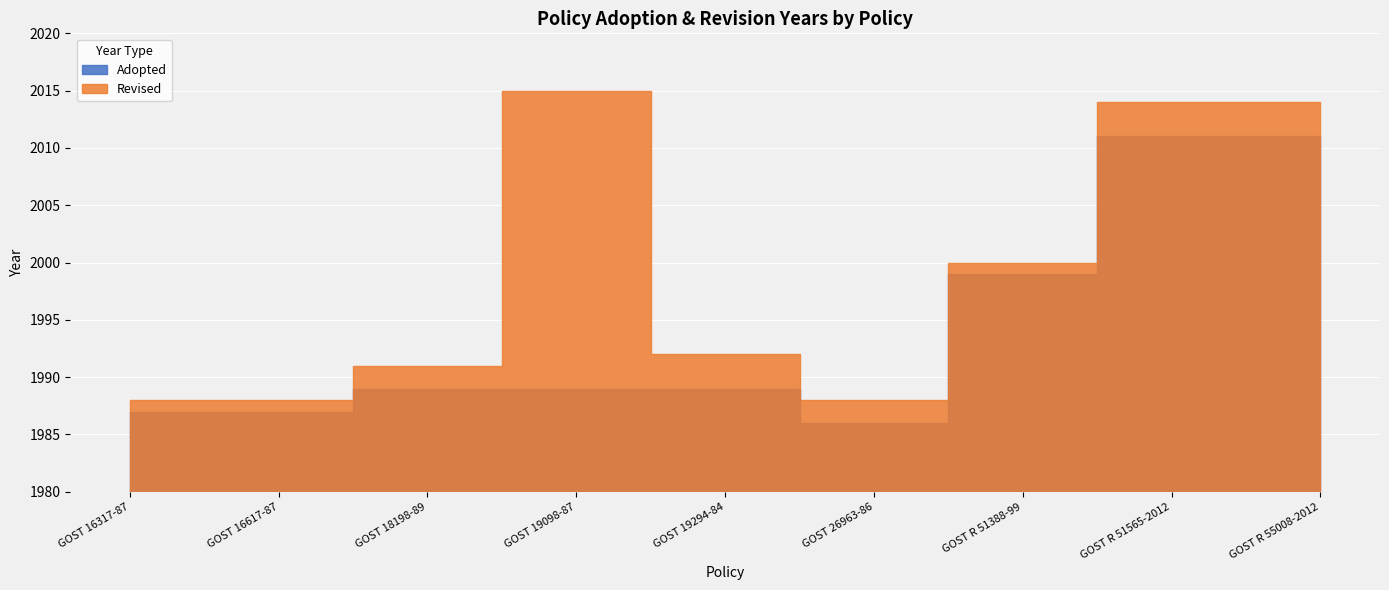

What is the difference between the highest and lowest values at GOST 18198-89?

2